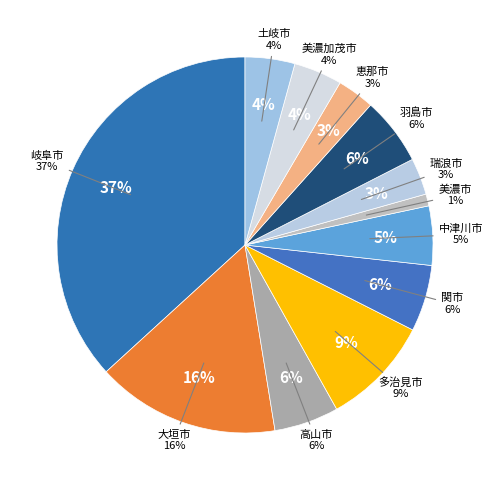

Which category has the smallest portion of the pie?

美濃市